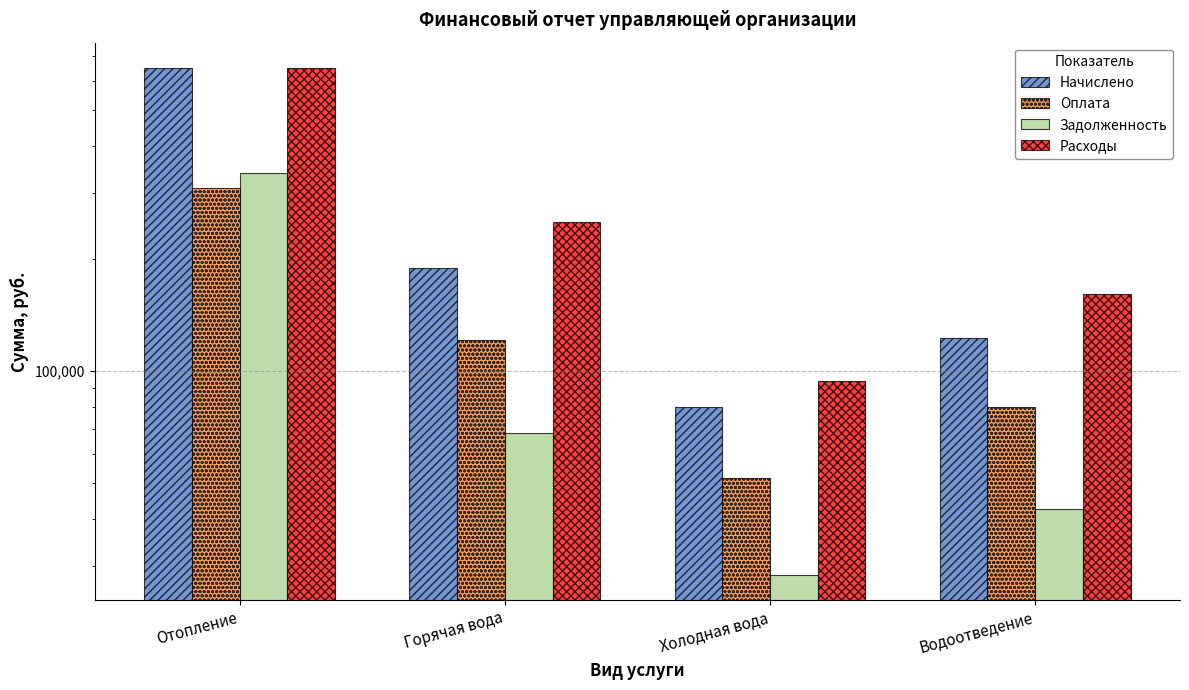

What is the sum of the Расходы values at Водоотведение and Отопление?

809842.5